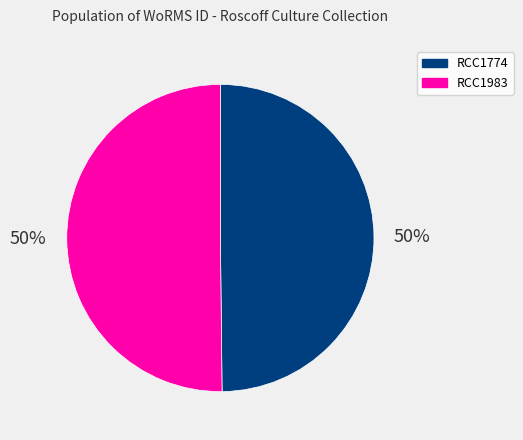

What percentage is the RCC1983 slice, to the nearest percent?

50%